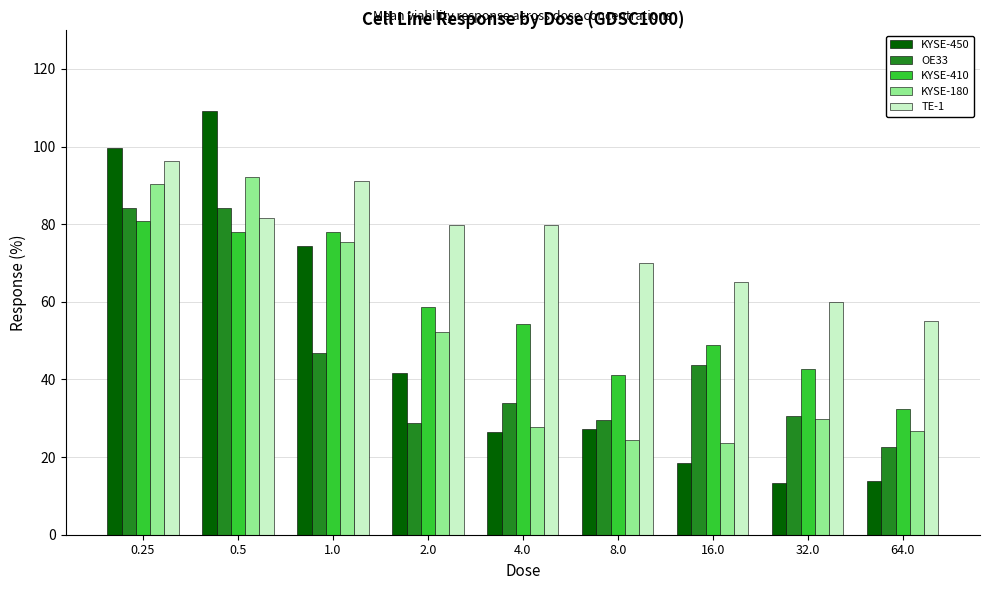

How many bars are there in each group?

5